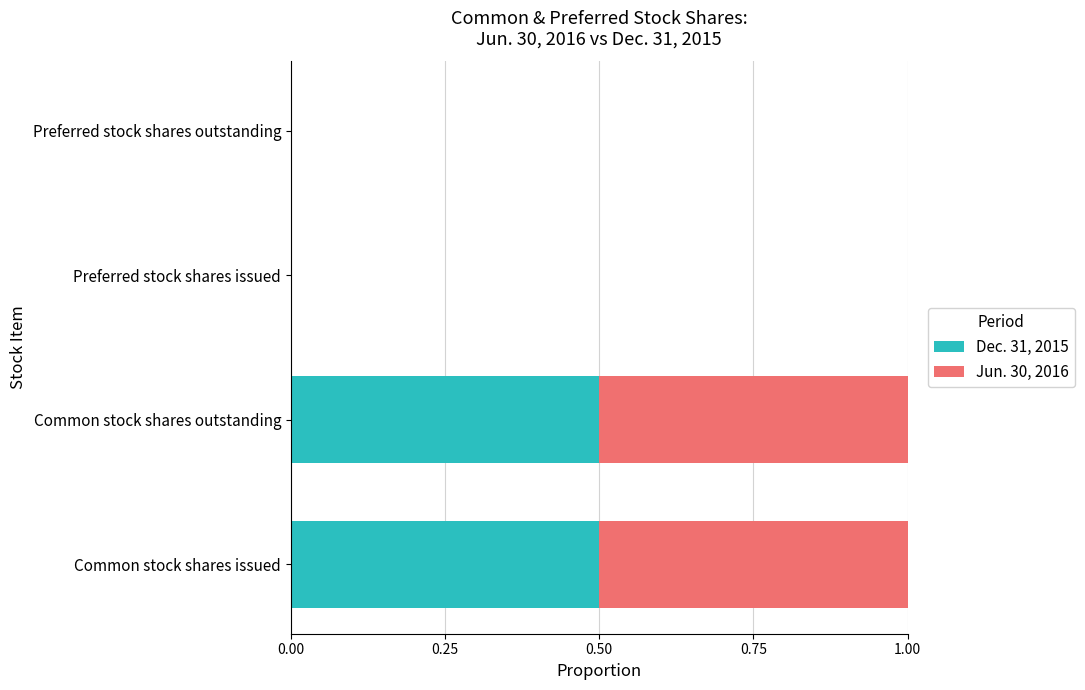

How many data points does each series have?

4